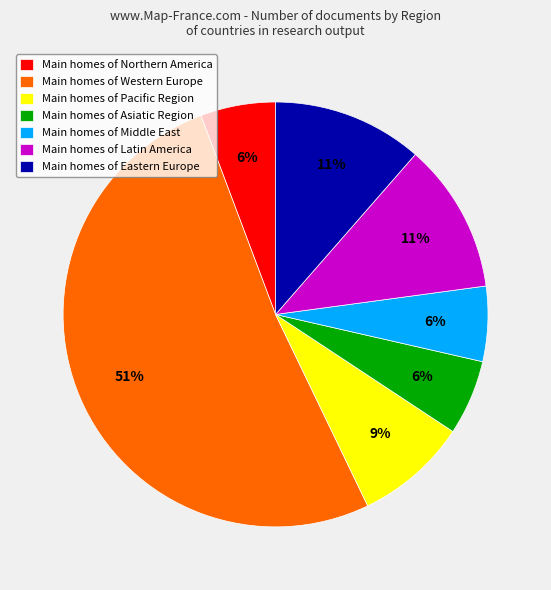

The Main homes of Western Europe slice represents 51% of the pie. True or false?

True